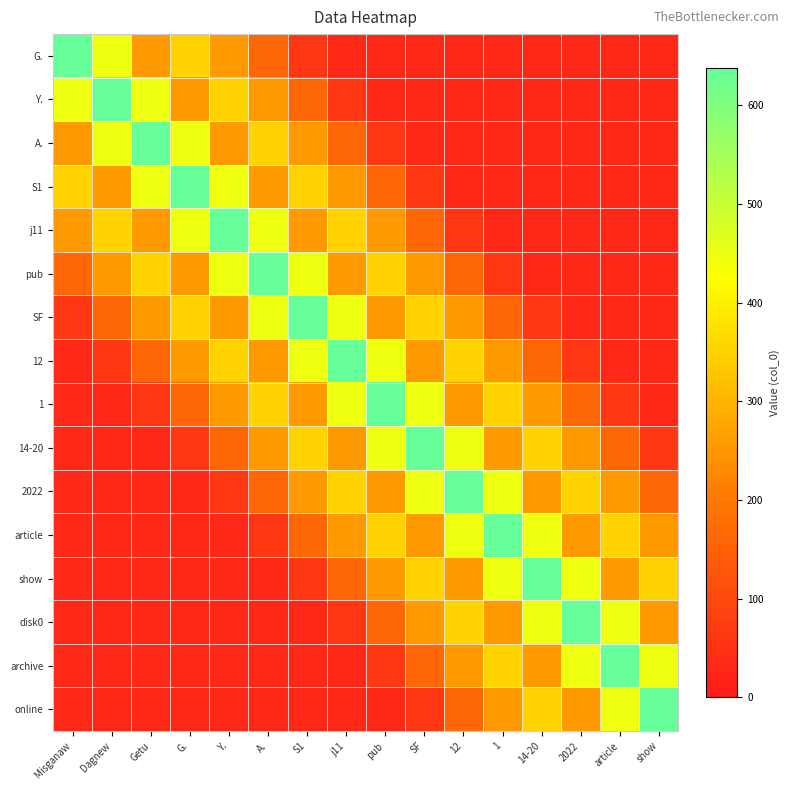

Which series has the largest range (max minus min)?

G.